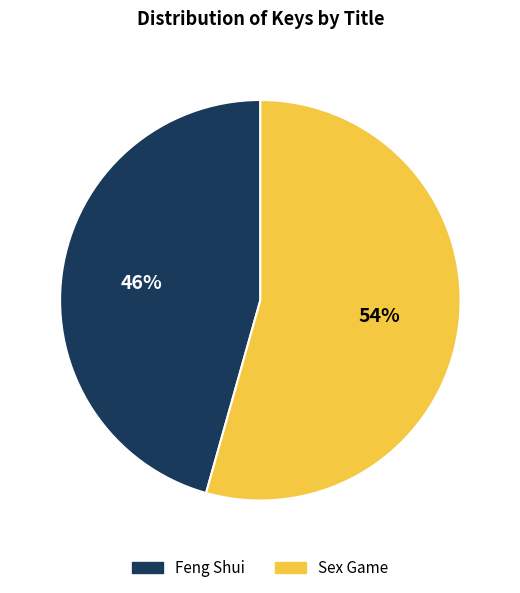

Rank the categories by value from lowest to highest.

Feng Shui, Sex Game